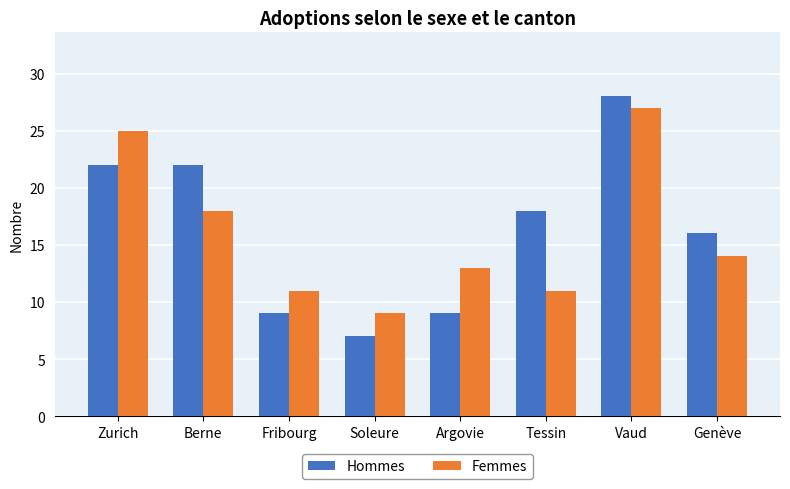

How many values in the Femmes series are below 14?

4